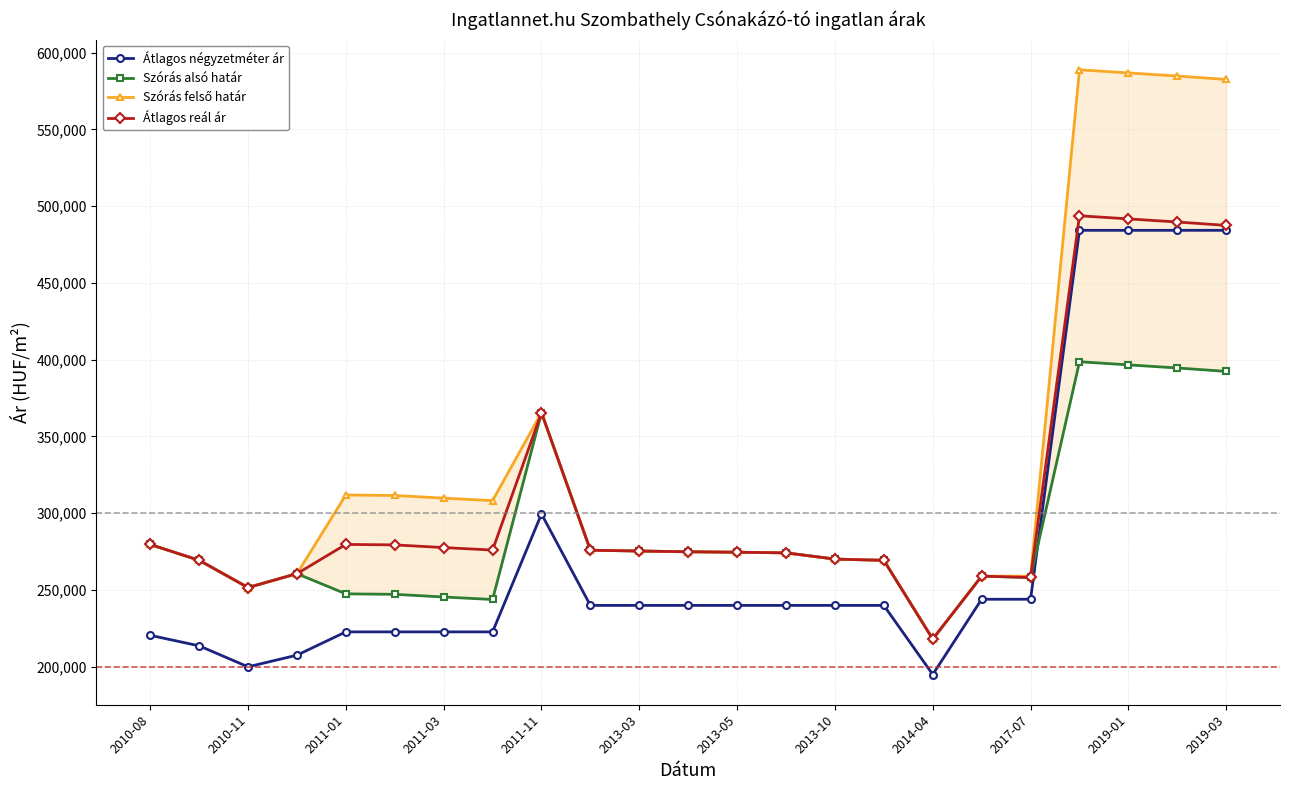

Which series has the largest range (max minus min)?

Szórás felső határ